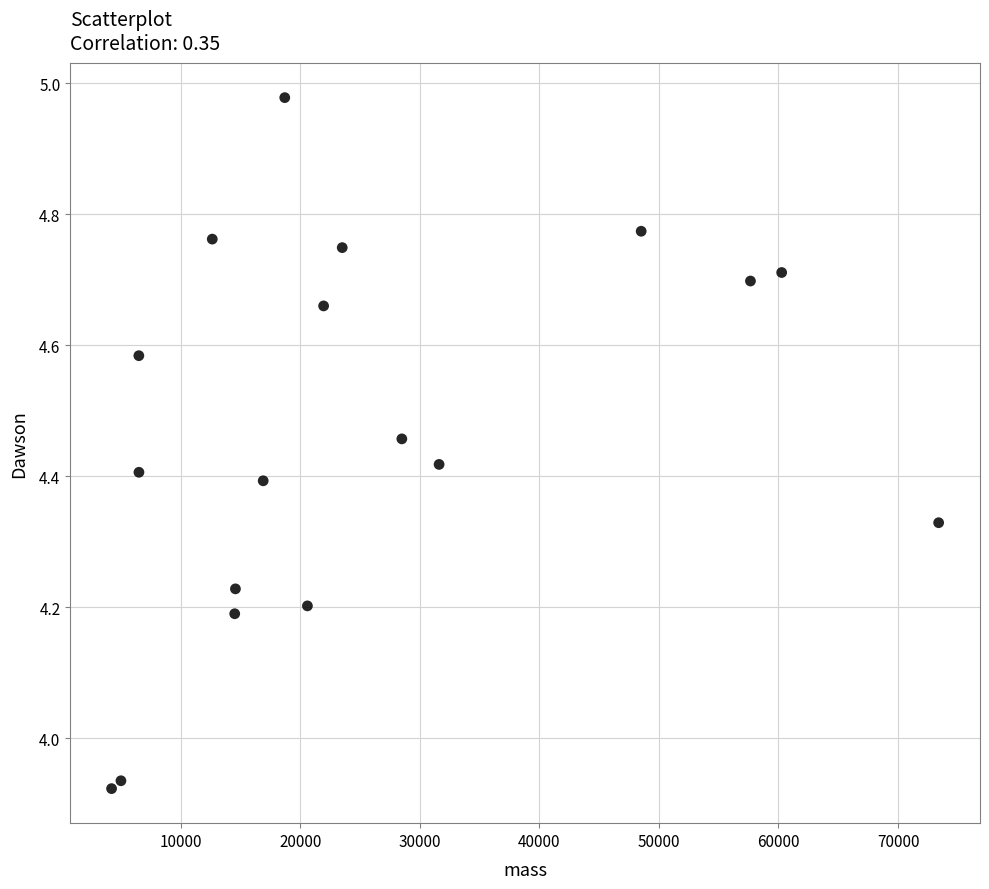

What is the range of X values (max minus min)?

69192.8